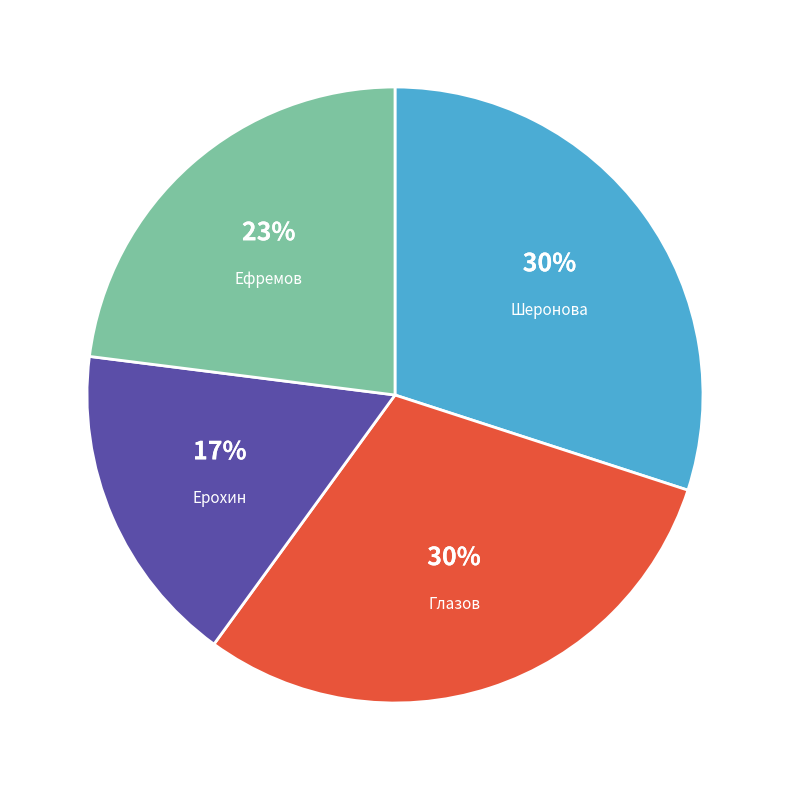

Between Ерохин and Шеронова, which is larger?

Шеронова